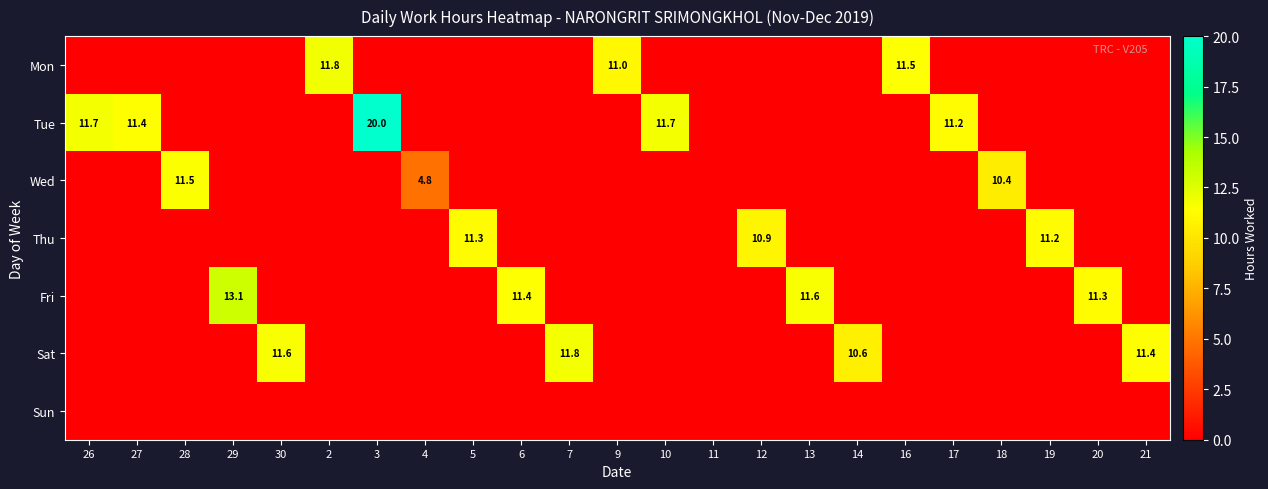

The value of Sun at 14 is 0.0. True or false?

True